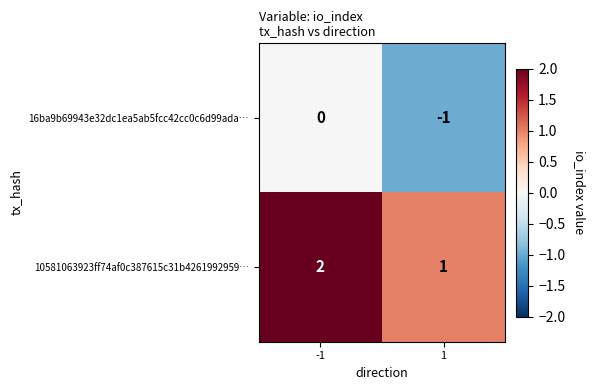

The value of 16ba9b69943e32dc1ea5ab5fcc42cc0c6d99ada… at -1 is 1. True or false?

False